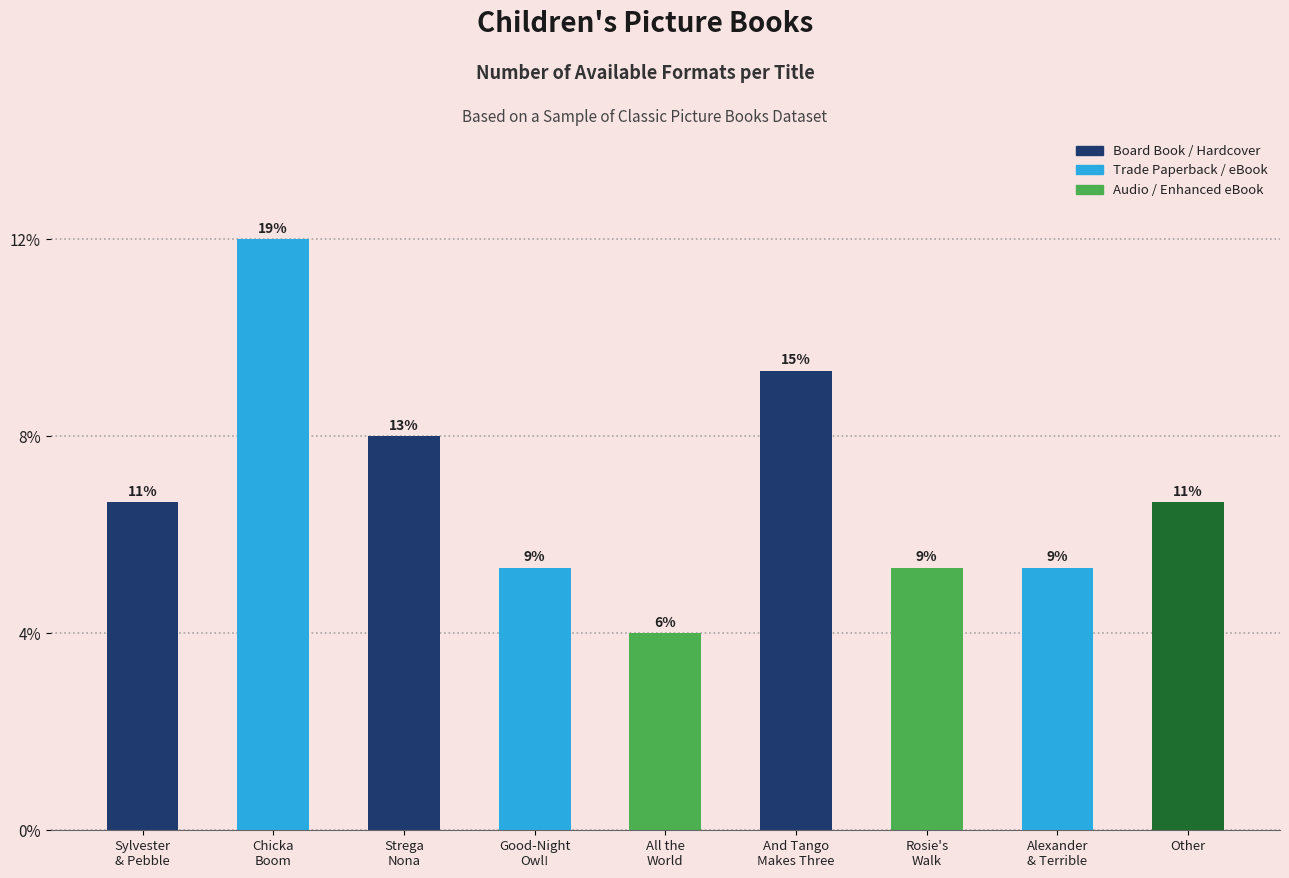

Are the bars horizontal?

No